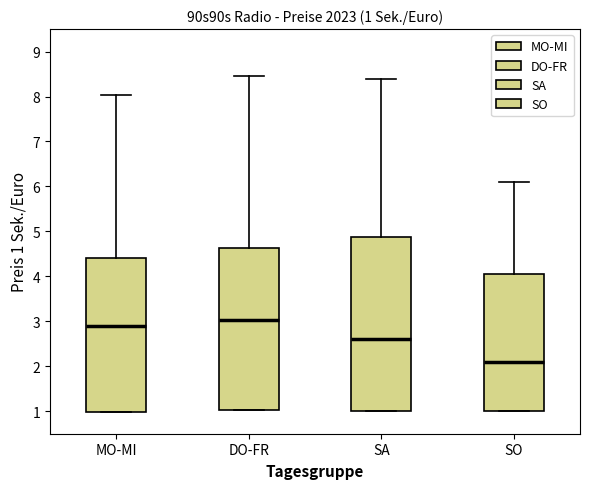

Which box has the lowest median line?

SO